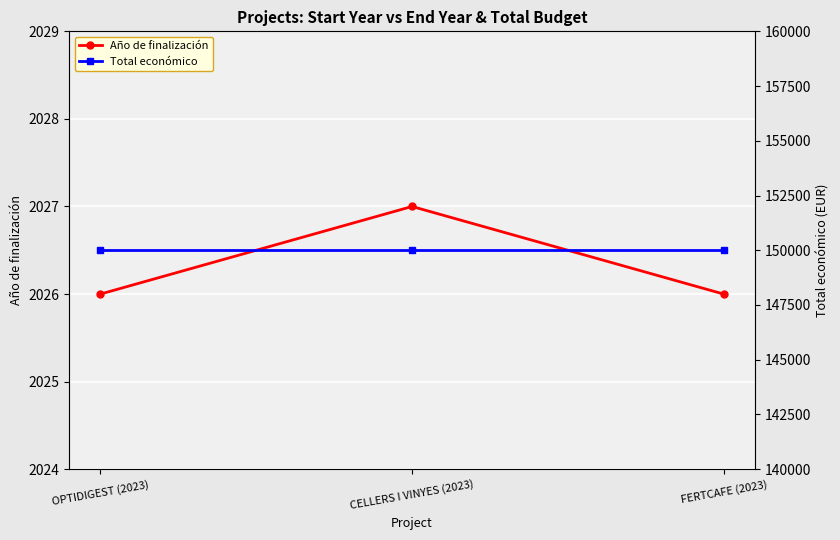

Rank the series at OPTIDIGEST (2023) from highest to lowest value.

Total económico, Año de finalización